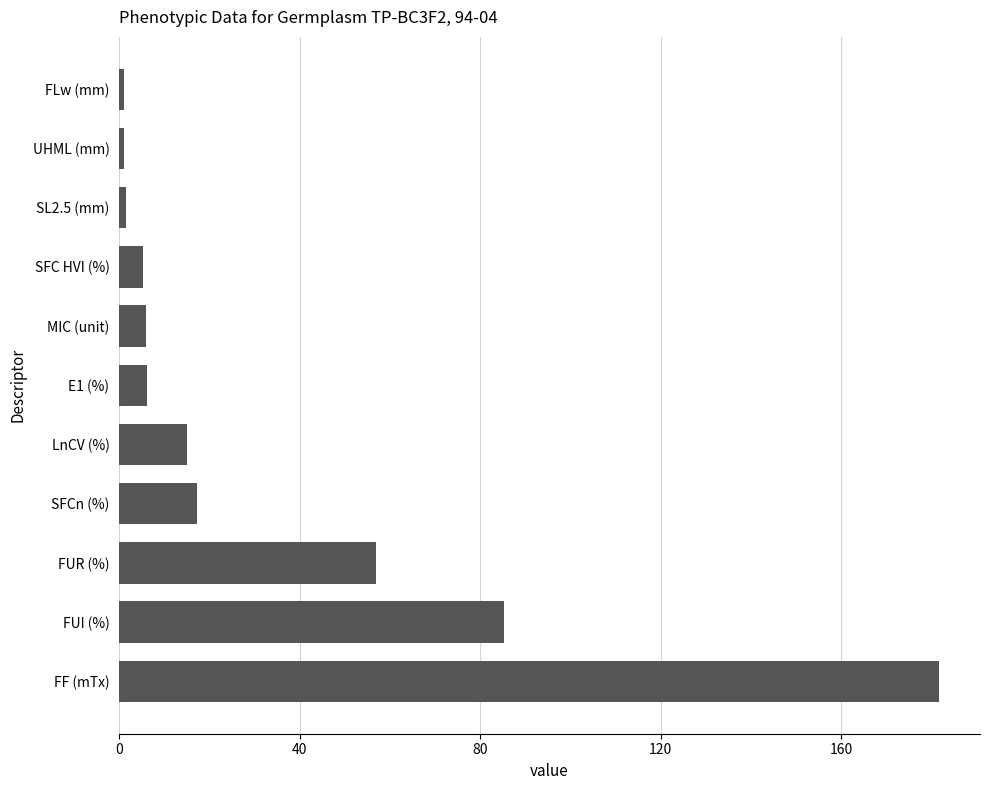

Does the chart contain any negative values?

No